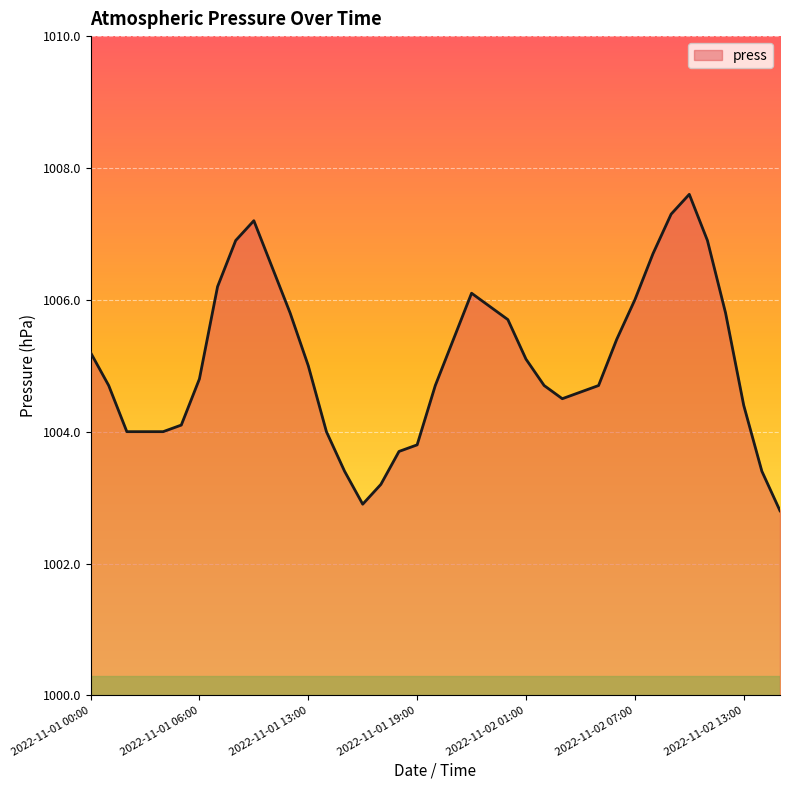

Reading left to right, transcribe all the data shown in this chart.

1005.2	1004.7	1004.0	1004.0	1004.0	1004.1	1004.8	1006.2	1006.9	1007.2	1006.5	1005.8	1005.0	1004.0	1003.4	1002.9	1003.2	1003.7	1003.8	1004.7	1005.4	1006.1	1005.9	1005.7	1005.1	1004.7	1004.5	1004.6	1004.7	1005.4	1006.0	1006.7	1007.3	1007.6	1006.9	1005.8	1004.4	1003.4	1002.8